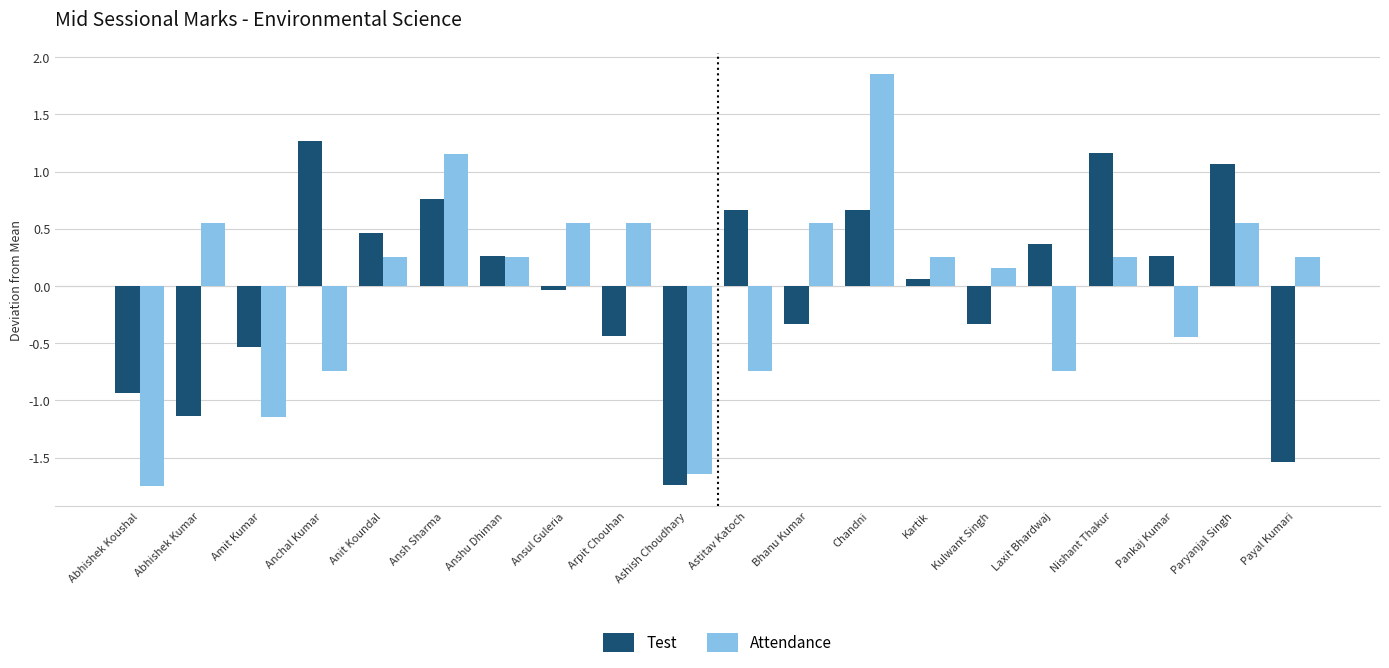

At which label does Test reach its peak?

Anchal Kumar